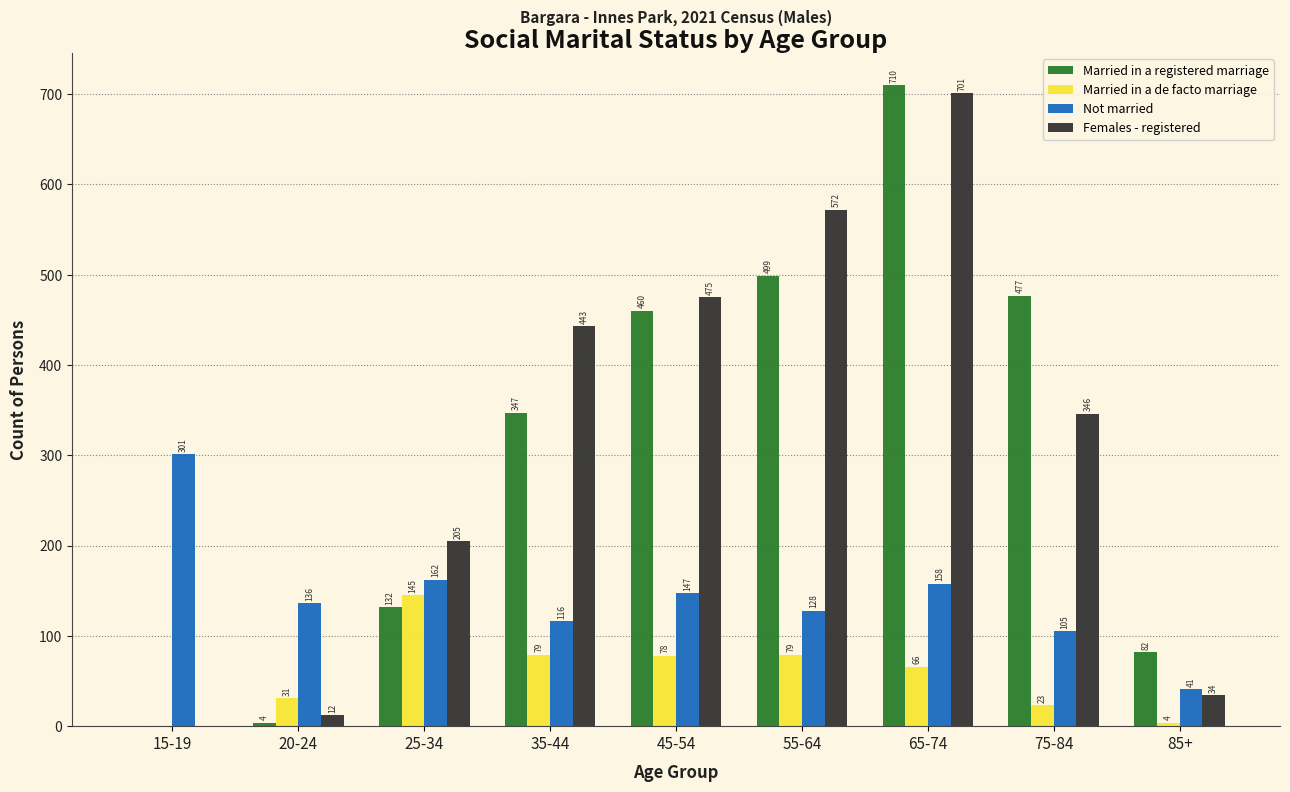

Reading left to right, list all the values displayed in this chart.

Married in a registered marriage: 0	4	132	347	460	499	710	477	82
Married in a de facto marriage: 0	31	145	79	78	79	66	23	4
Not married: 301	136	162	116	147	128	158	105	41
Females - registered: 0	12	205	443	475	572	701	346	34